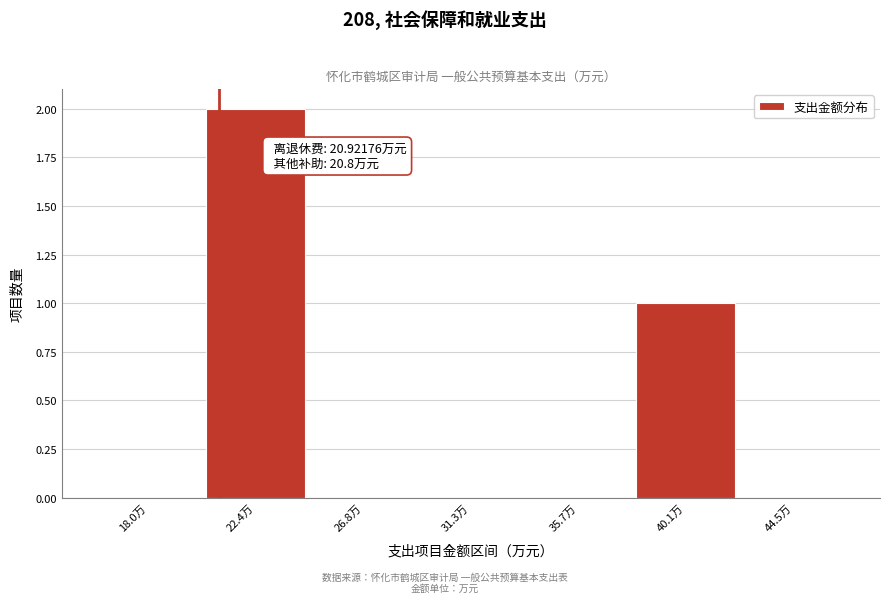

Over which range of the x-axis is the bar tallest?

20.0 to 24.5